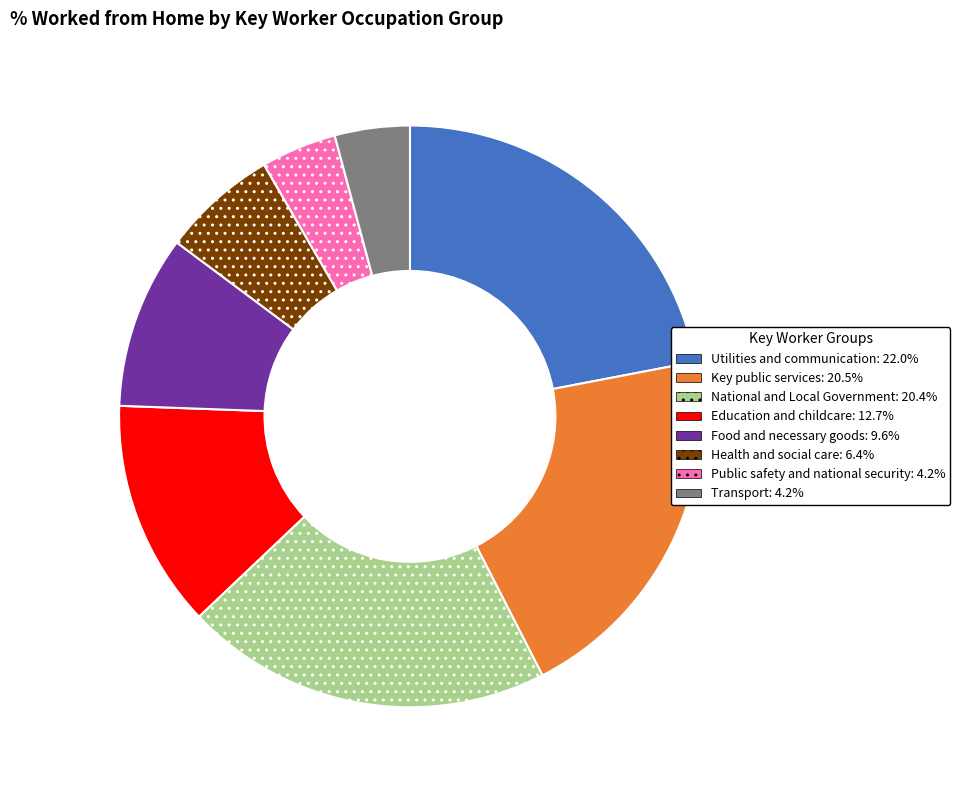

How many slices are in this pie chart?

8